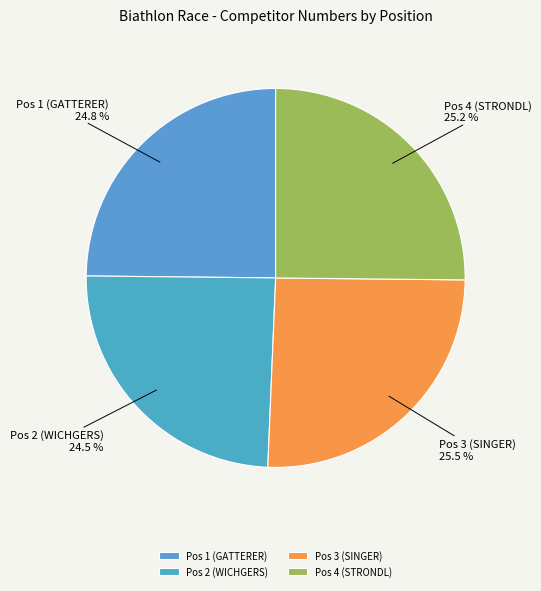

Is there any slice that represents more than half of the pie?

No